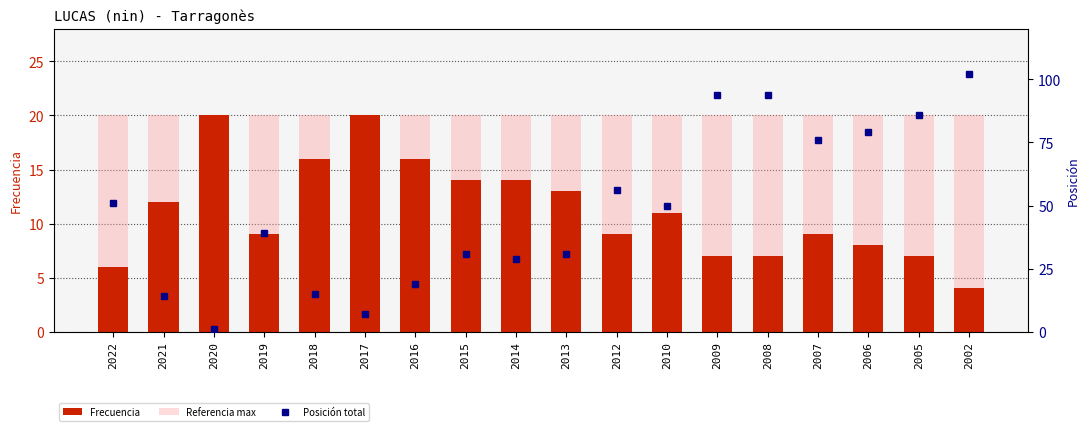

How many series are shown in this chart?

3